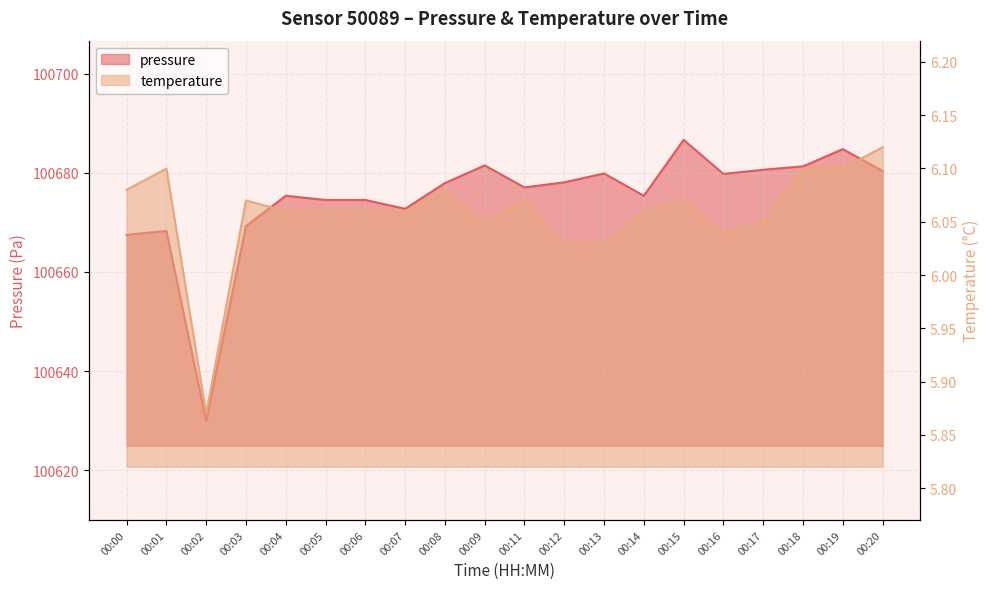

Which series changed the most between 00:06 and 00:09?

pressure